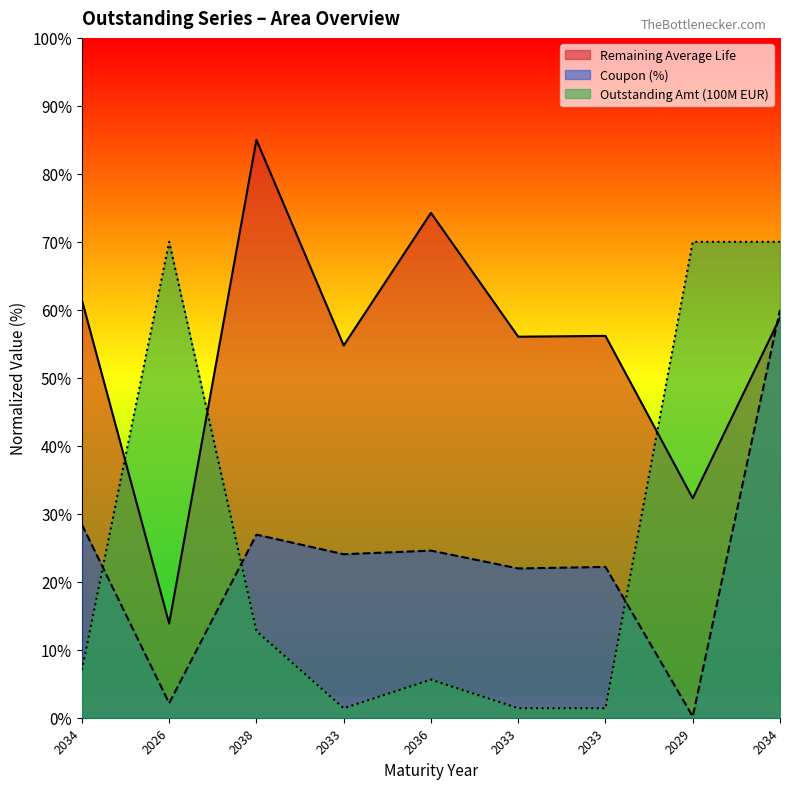

Which series has the largest total across all categories?

Remaining Average Life